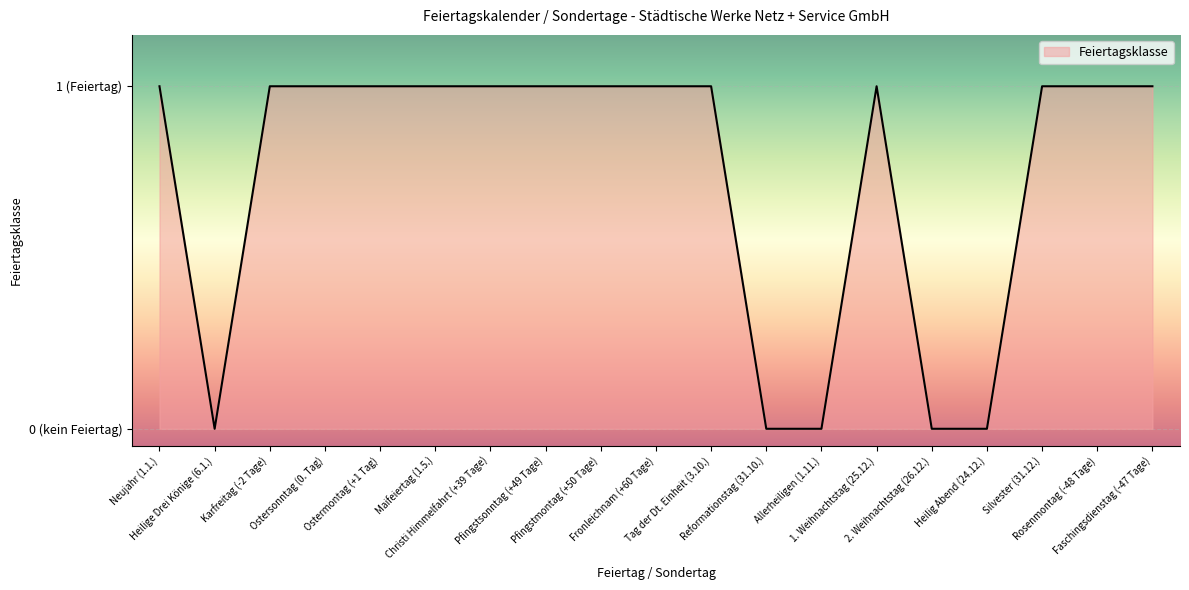

Does the chart display data point markers on the line(s)?

No